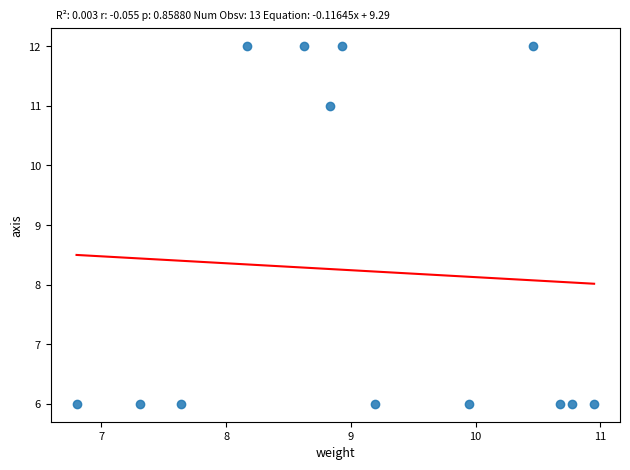

What is the range of Y values (max minus min)?

6